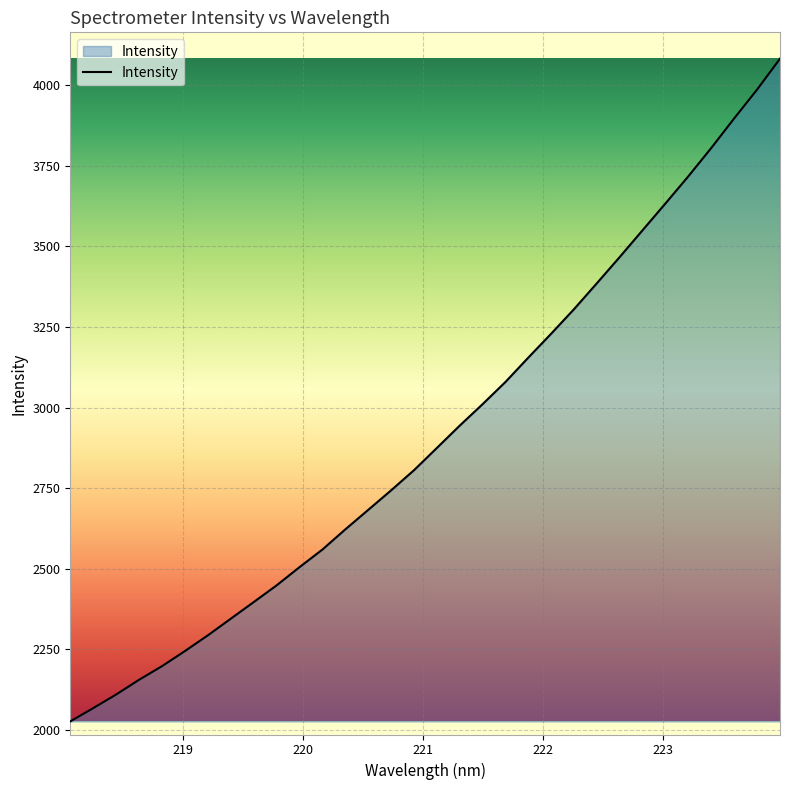

What is the minimum value shown in the chart?

2026.8